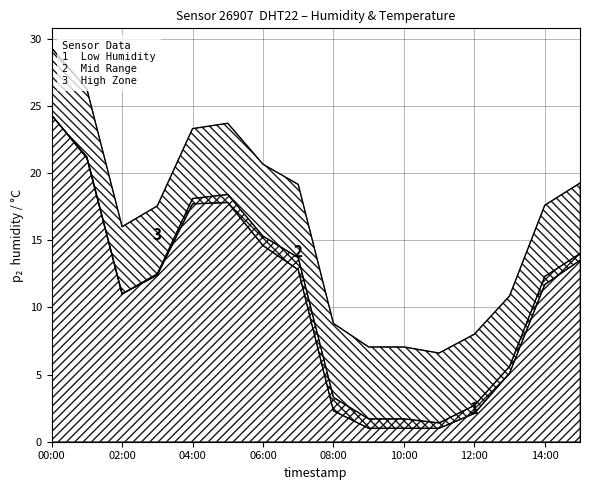

Is it true that the value at 08:00 is 3.3?

False